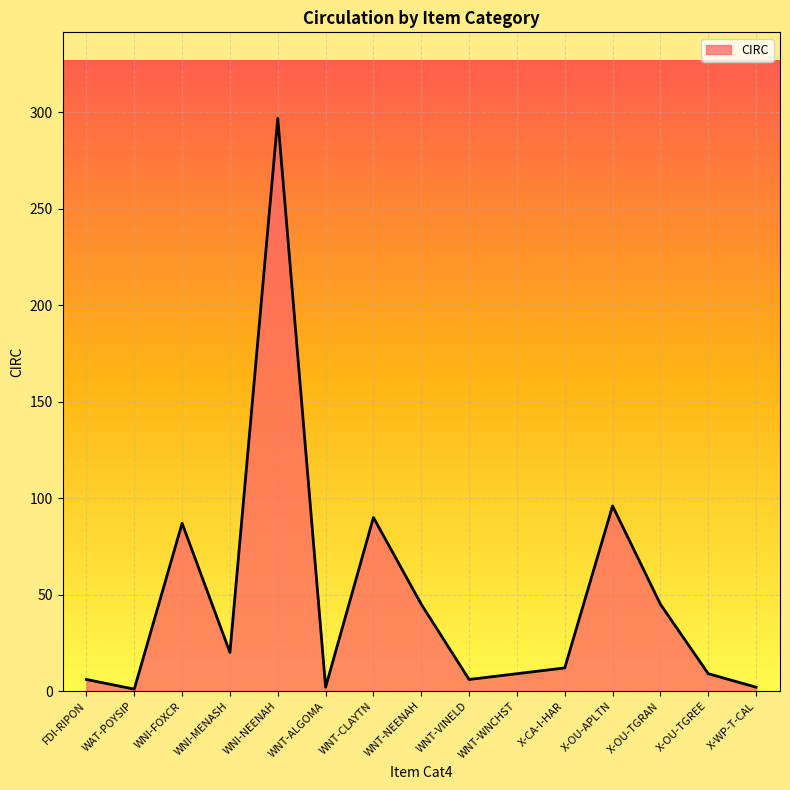

Where does the data first go above 12?

WNI-FOXCR